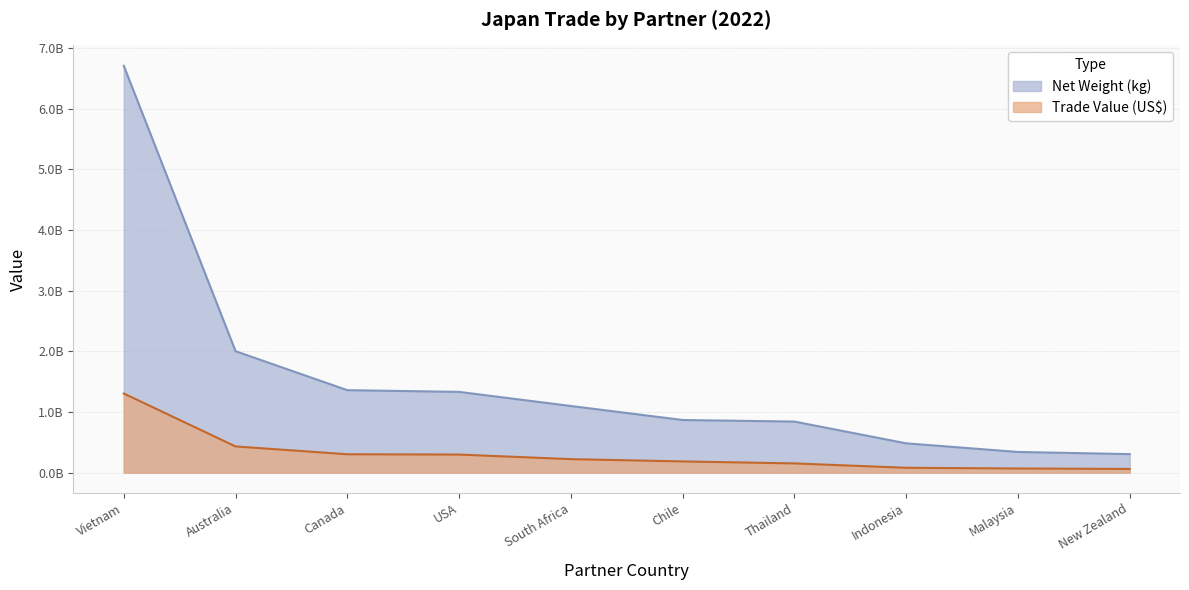

What is the total value across all series at New Zealand?

366471244